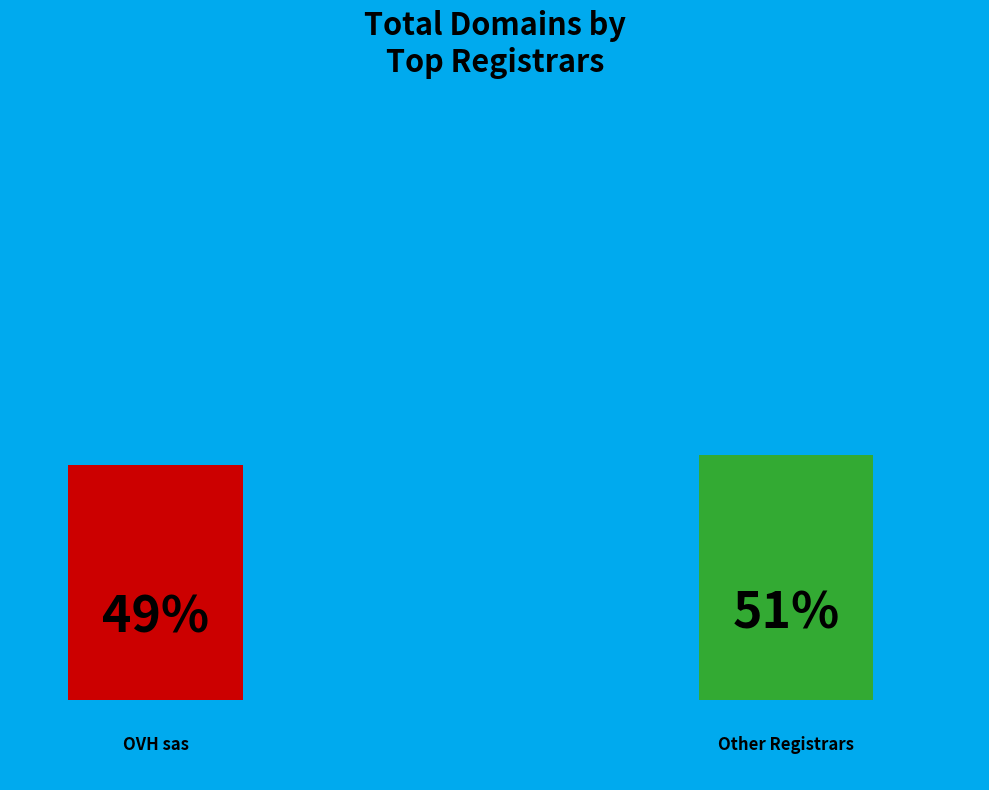

The OVH sas slice represents 49% of the pie. True or false?

True